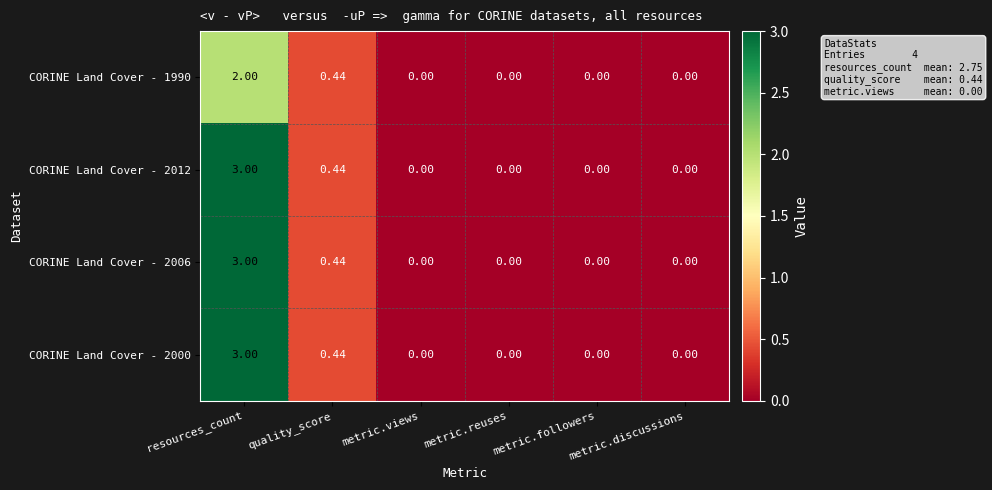

At which category is the sum across all series the highest?

resources_count